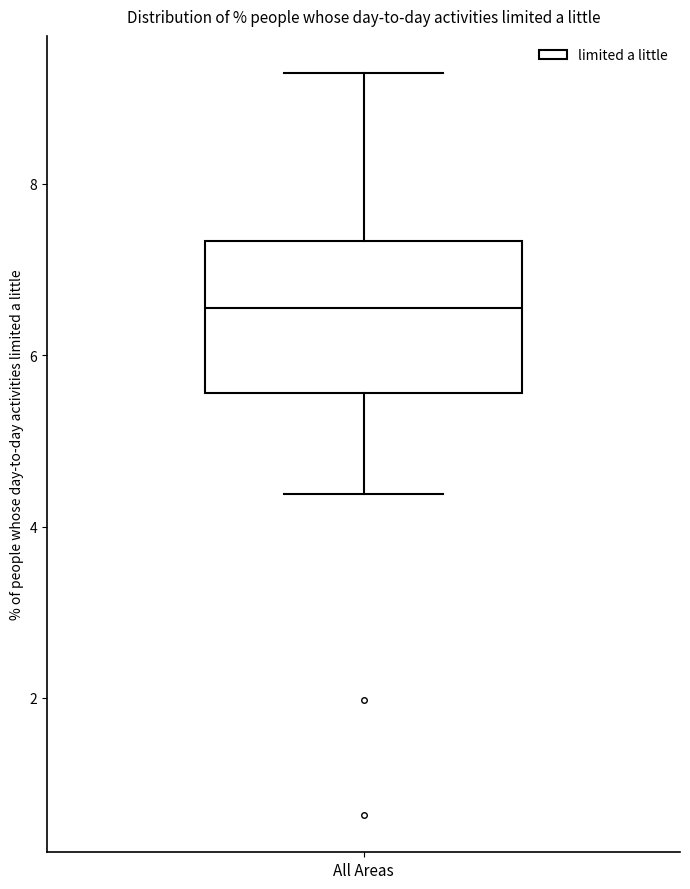

Transcribe this box plot: give where the median line is, the range the box spans, and where the two whiskers end, as read against the y-axis. The values are not printed on the chart, so give them approximately, as read against the axis.

median 6.6, box 5.6 to 7.4, whiskers 4.4 to 9.2